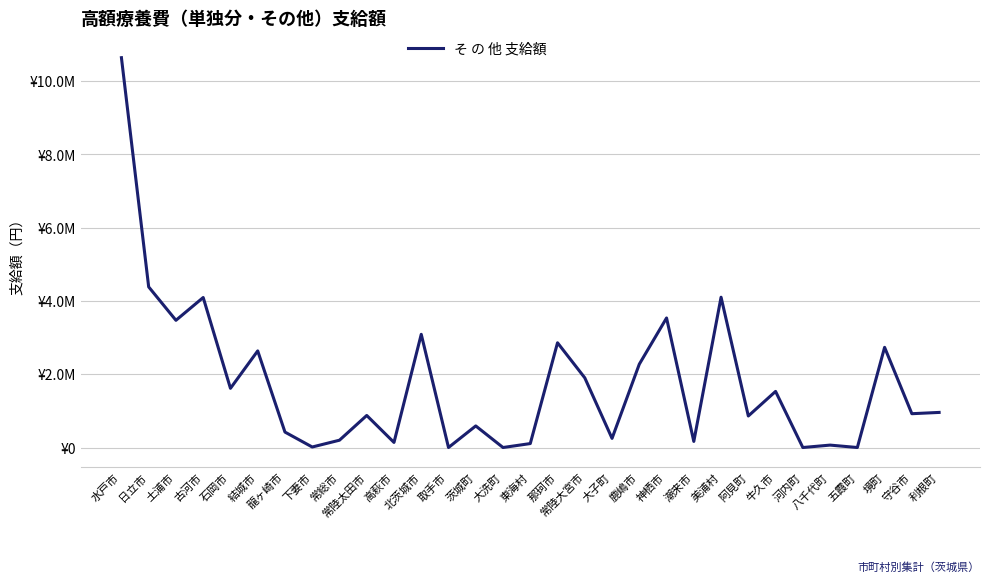

Does the chart have visible grid lines?

Yes